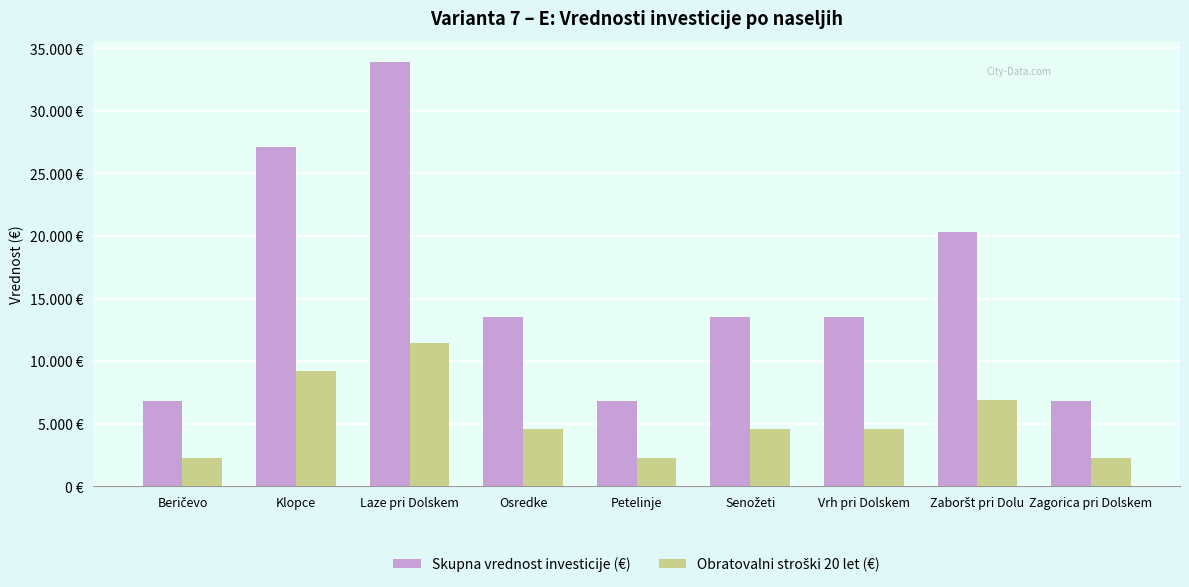

Does the chart contain any negative values?

No